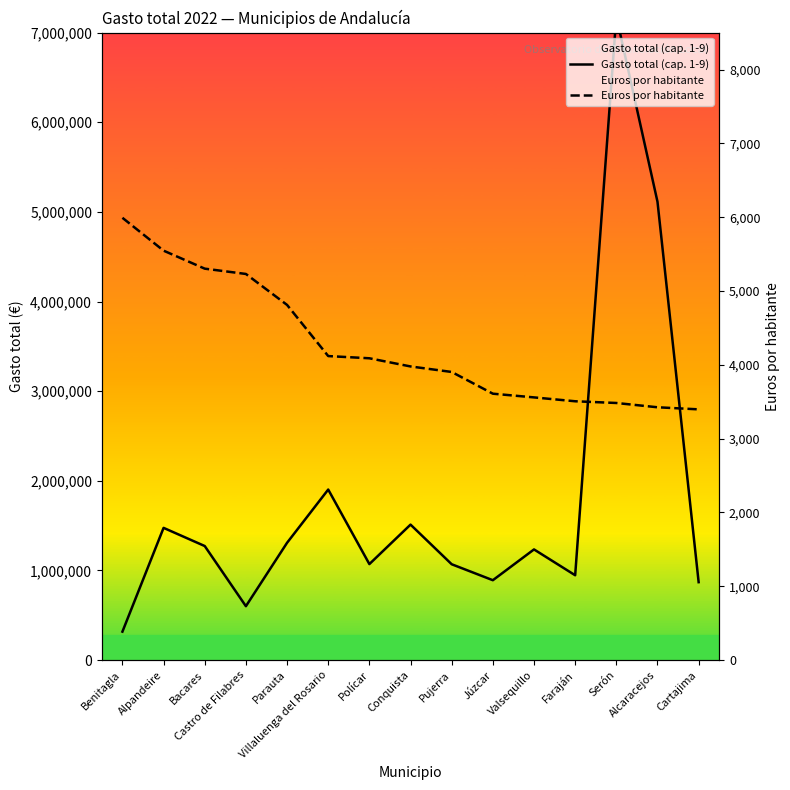

True or false: Gasto total (cap. 1-9) and Euros por habitante cross at least once.

False